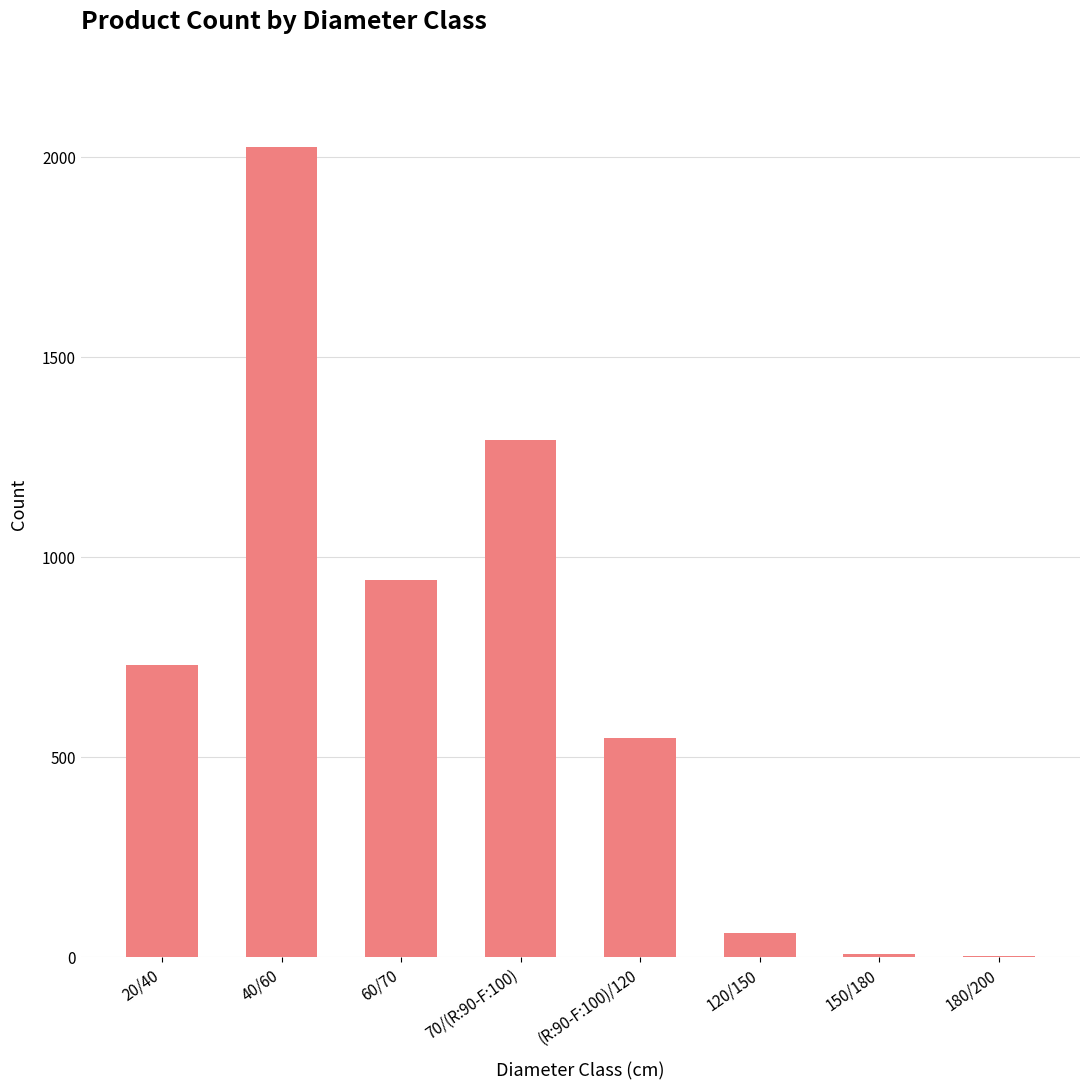

At which label is the value closest to 1012?

60/70